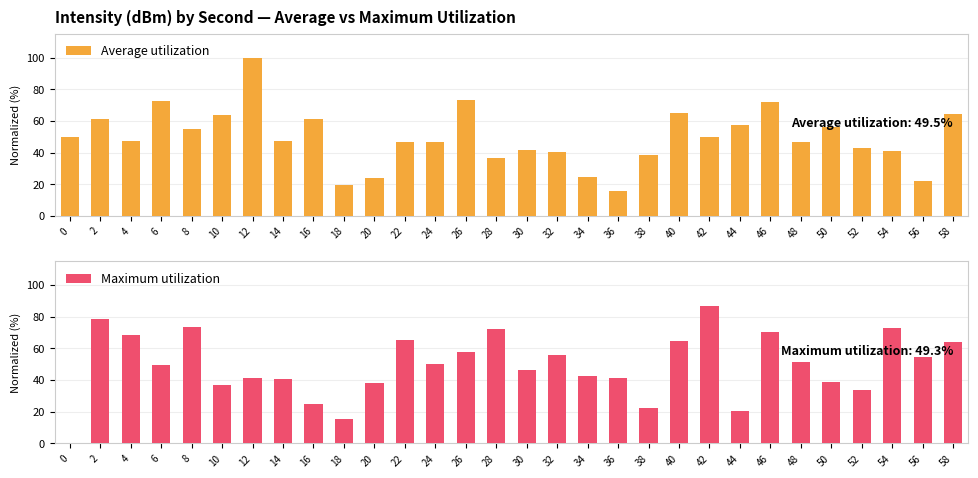

What is the total value across all series at 4?

116.1